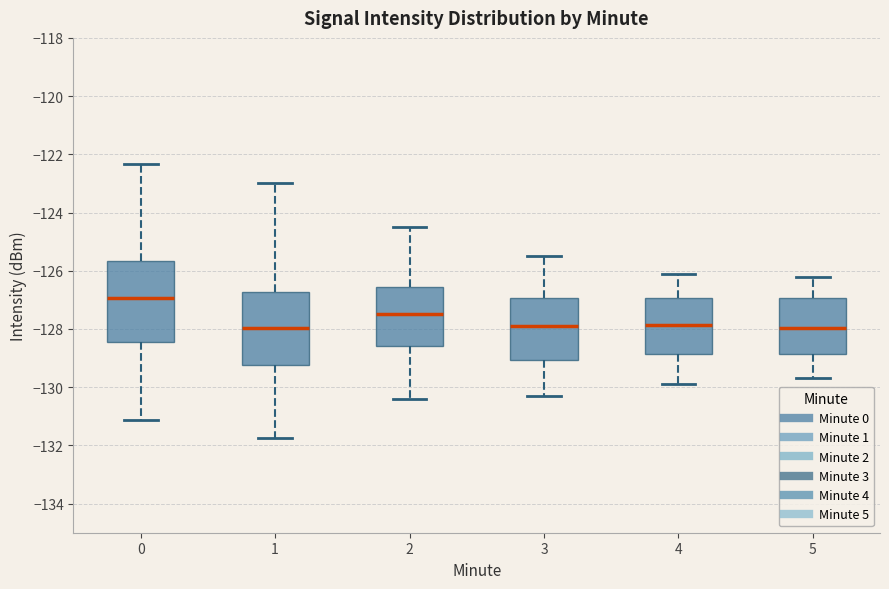

Reading left to right, read every box against the y-axis: the position of its median line, the range the box covers, and the ends of its whiskers. The values are not printed on the chart, so give them approximately, as read against the axis.

0: median -127.0, box -128.4 to -125.6, whiskers -131.2 to -122.4
1: median -128.0, box -129.2 to -126.8, whiskers -131.8 to -123.0
2: median -127.4, box -128.6 to -126.6, whiskers -130.4 to -124.4
3: median -127.8, box -129.0 to -127.0, whiskers -130.2 to -125.4
4: median -127.8, box -128.8 to -127.0, whiskers -129.8 to -126.0
5: median -128.0, box -128.8 to -127.0, whiskers -129.6 to -126.2